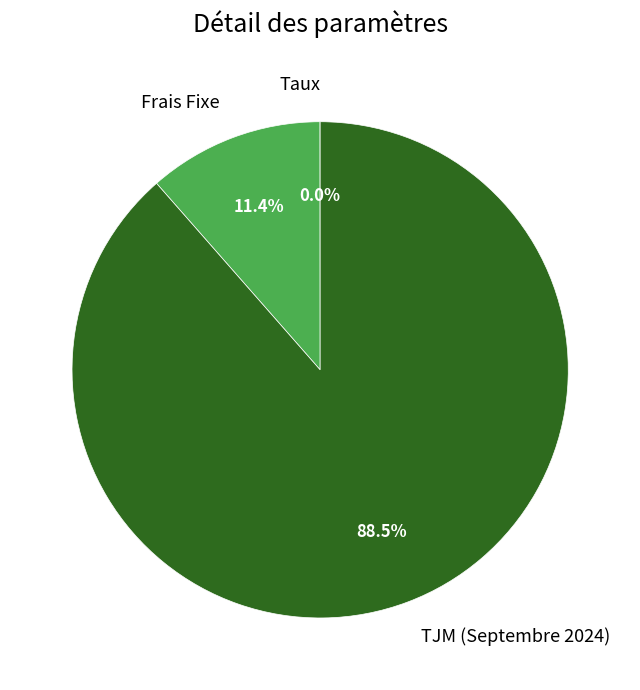

What portion of the pie excludes Frais Fixe?

88.6%